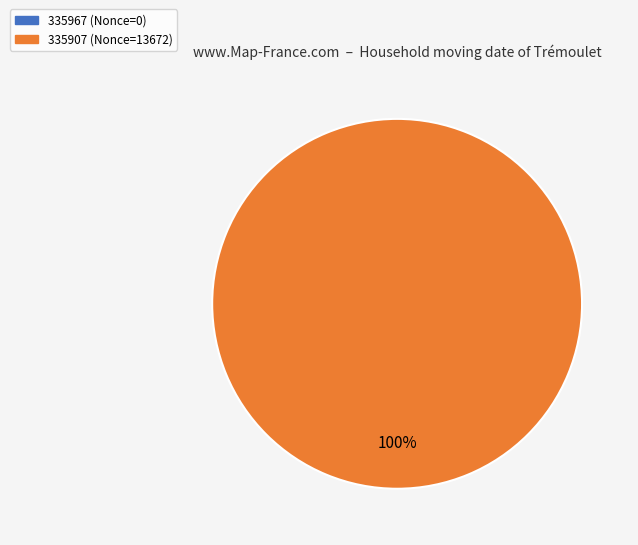

What is the change in value from 335967 to 335907?

+13672